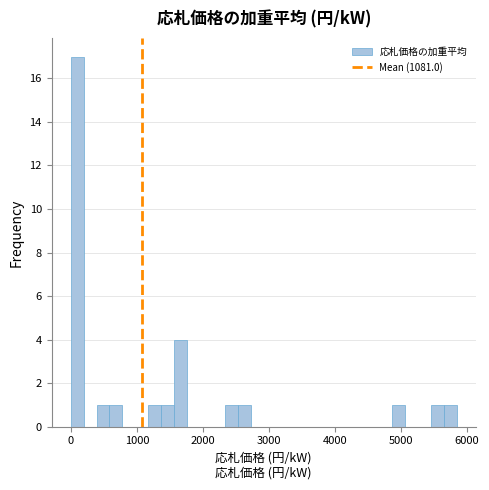

Around what value on the x-axis is the tallest bar? Give the approximate position of its centre, as read against the axis.

100